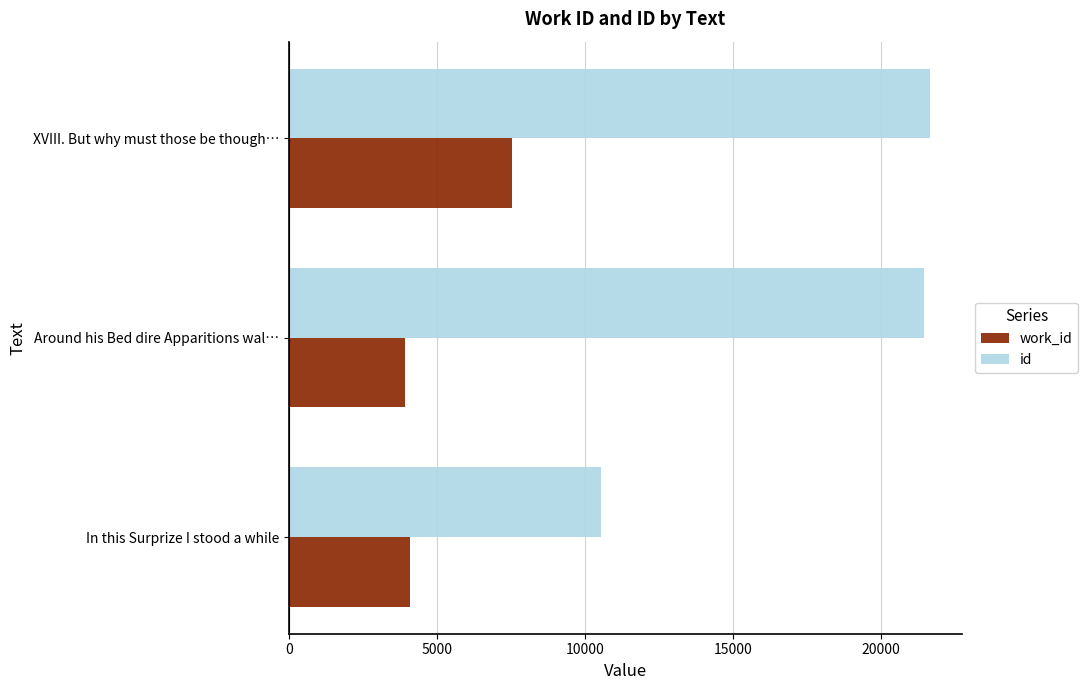

How many data points does each series have?

3